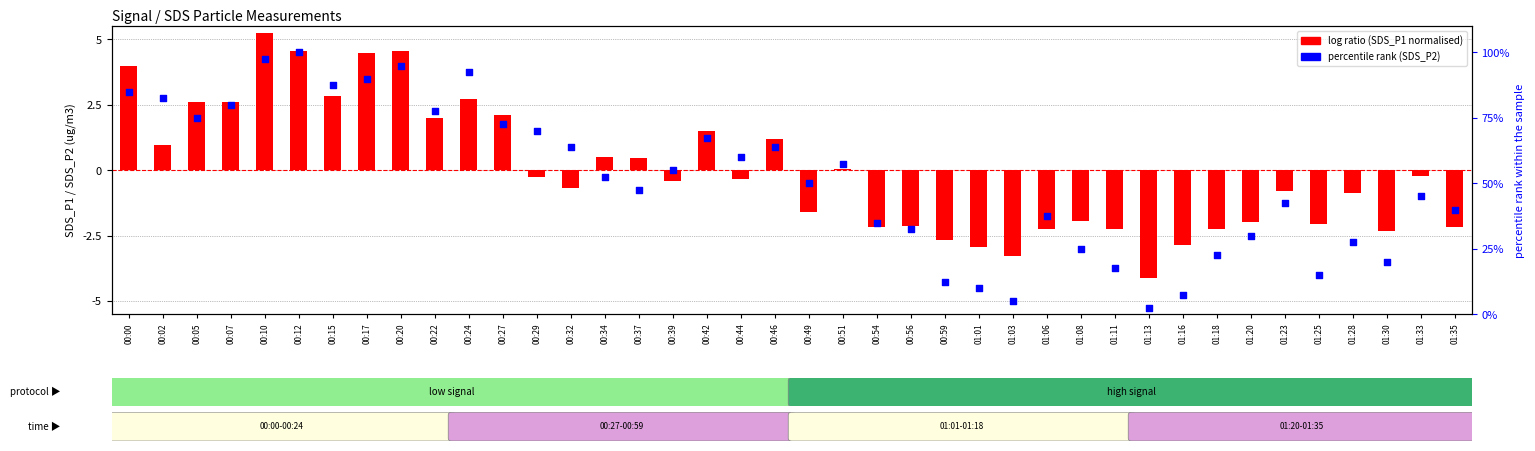

What are all the series names shown in the legend?

log ratio (SDS_P1 normalised), percentile rank (SDS_P2)